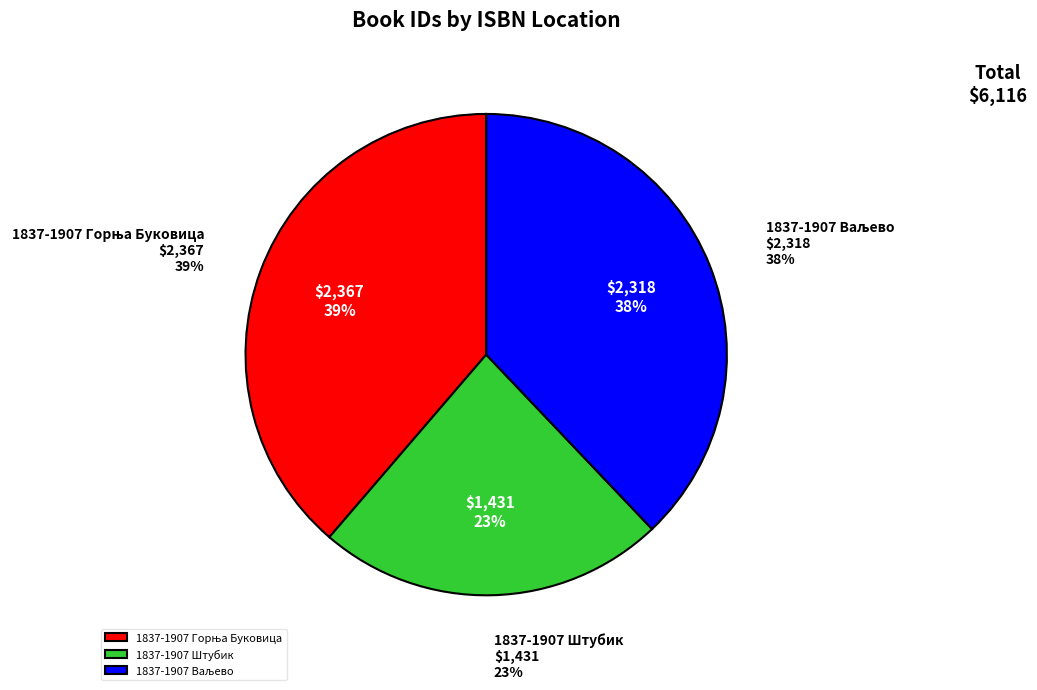

Count the number of slices in the pie.

3